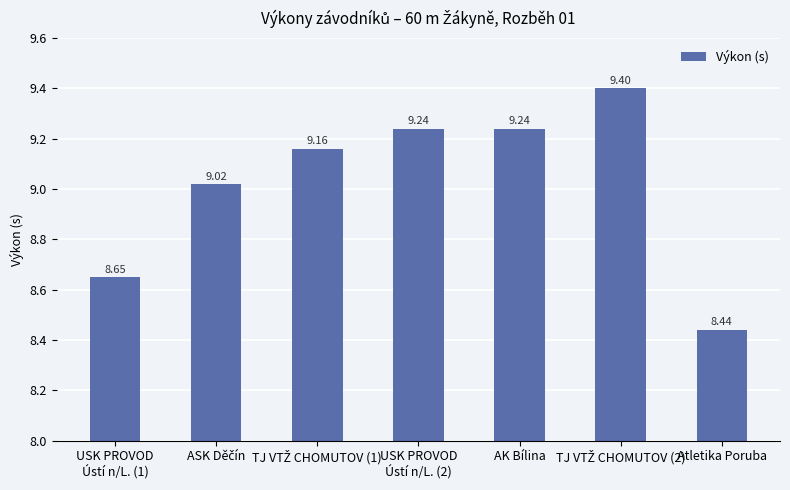

Is it true that the value at USK PROVOD
Ústí n/L. (2) is 13.1?

False